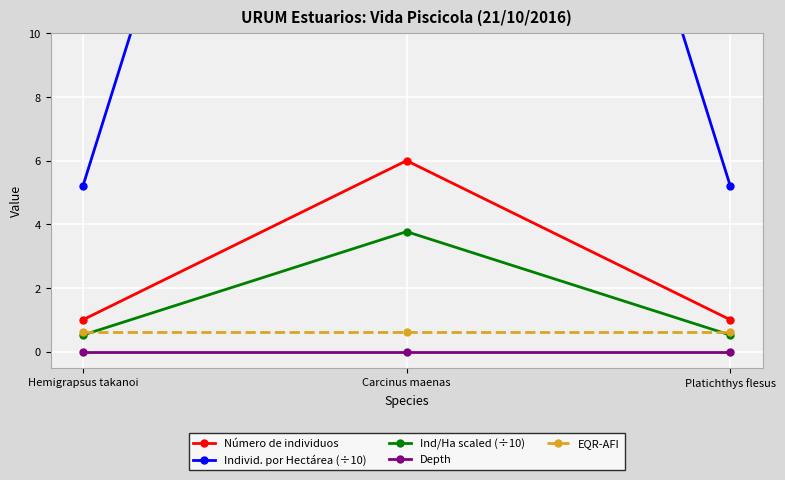

What is the total value across all series at Hemigrapsus takanoi?

7.3